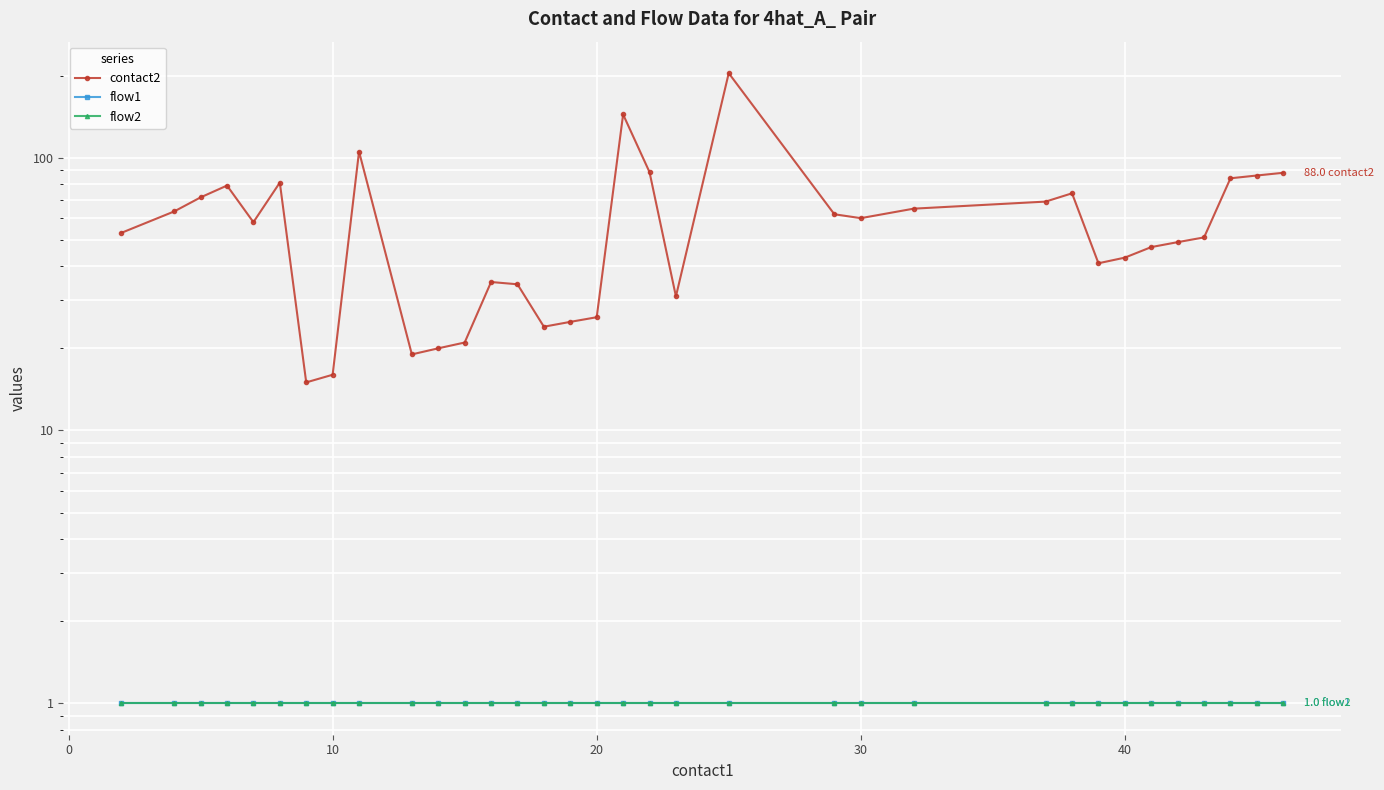

The value of flow2 at 40 is 1.8. True or false?

False